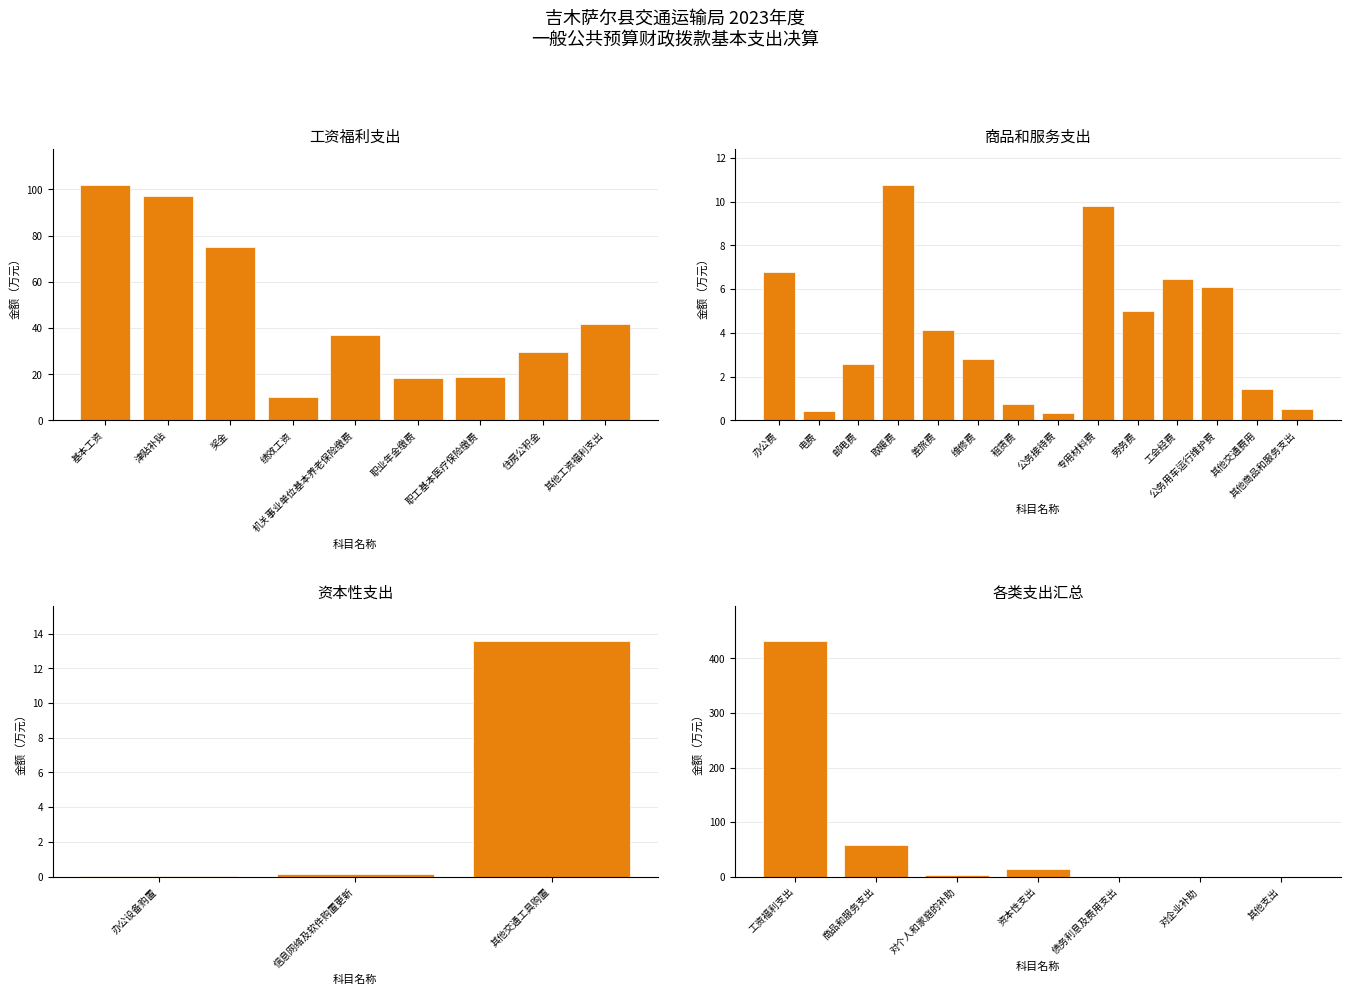

Which has a higher value, 工资福利支出 or 商品和服务支出?

工资福利支出